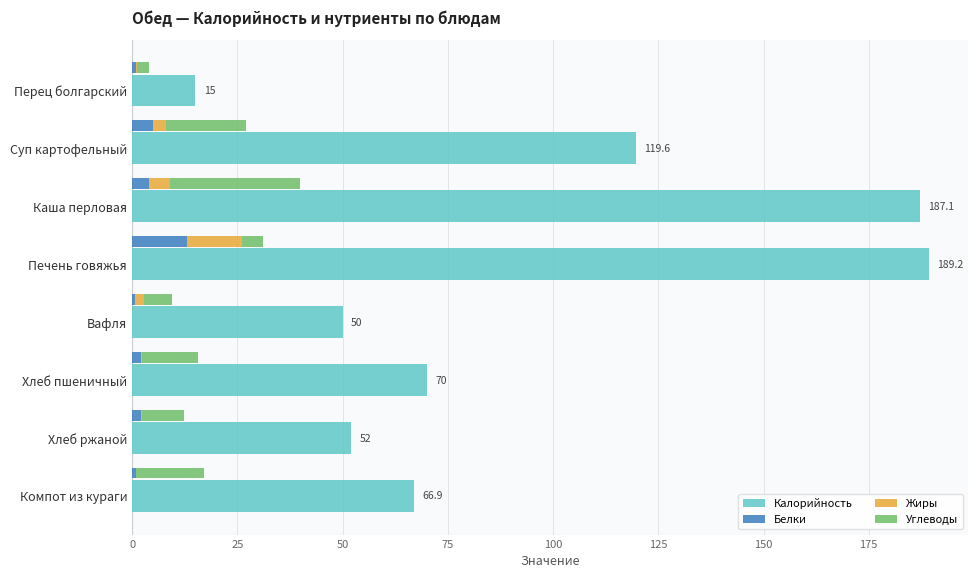

What are all the series names shown in the legend?

Калорийность, Белки, Жиры, Углеводы